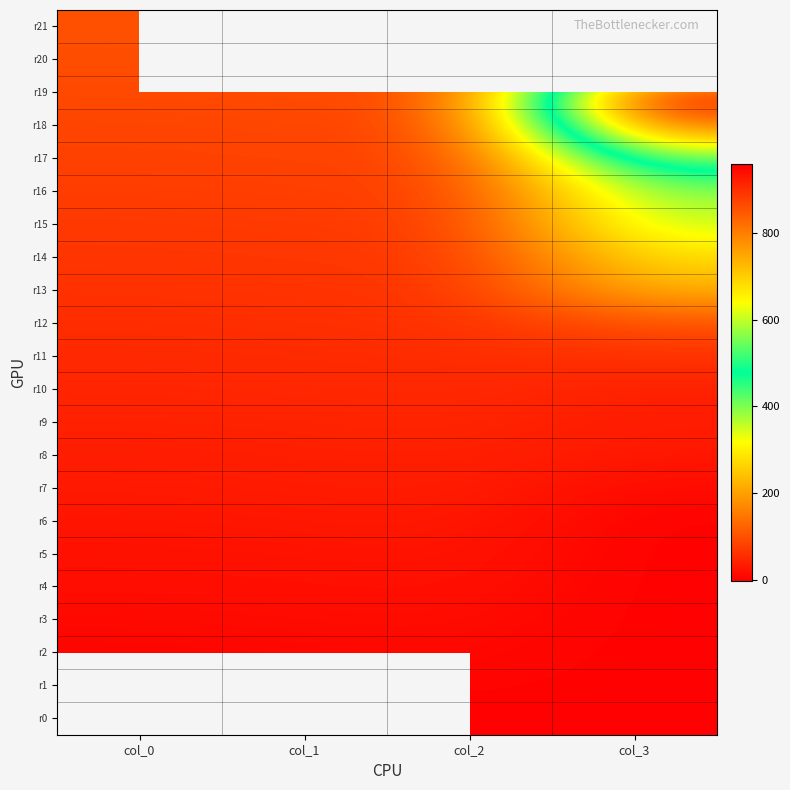

Between col_0 and col_1, which is larger?

col_1